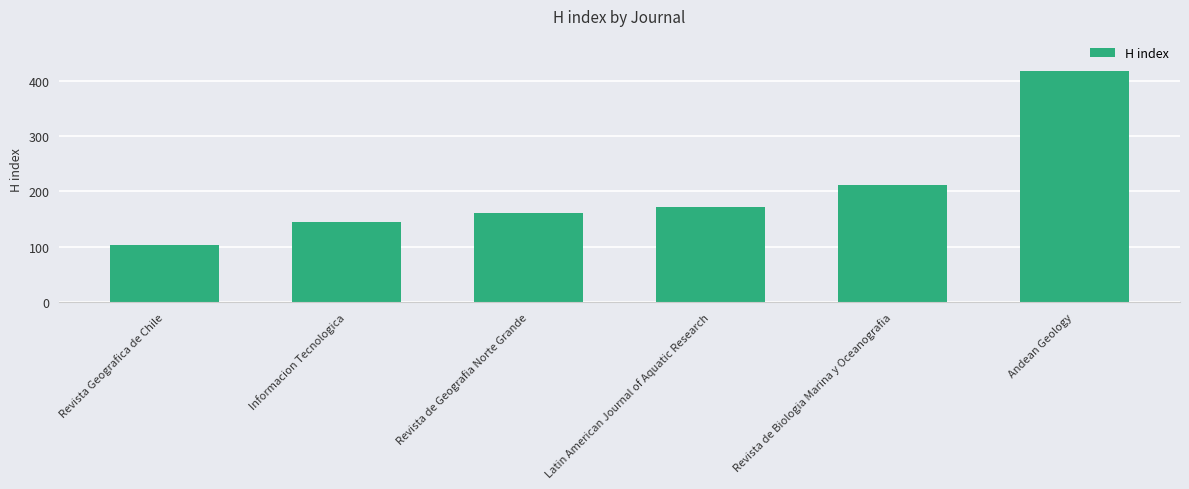

Read the value at Andean Geology.

419